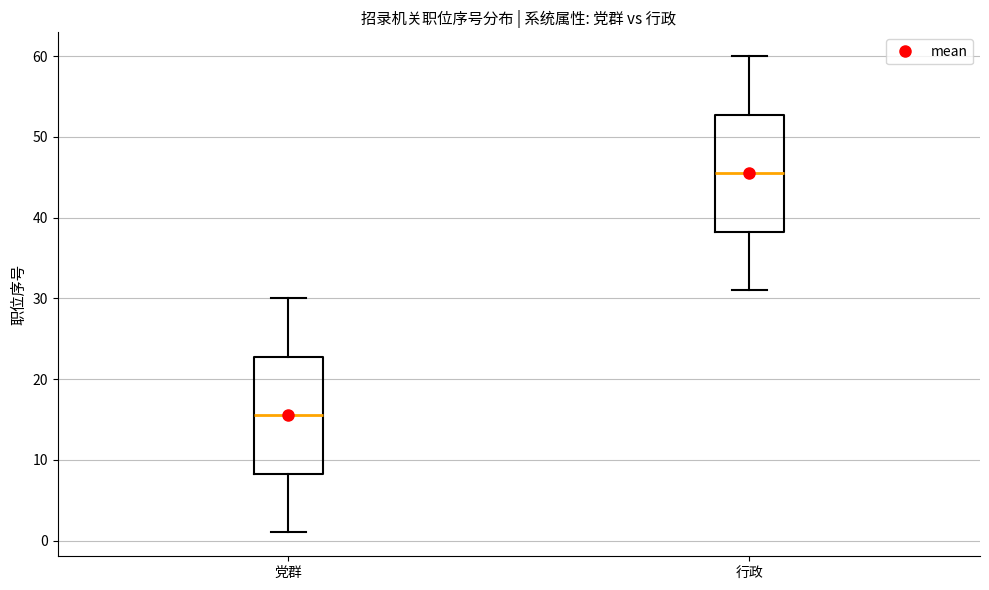

Which box's median line is the highest?

行政